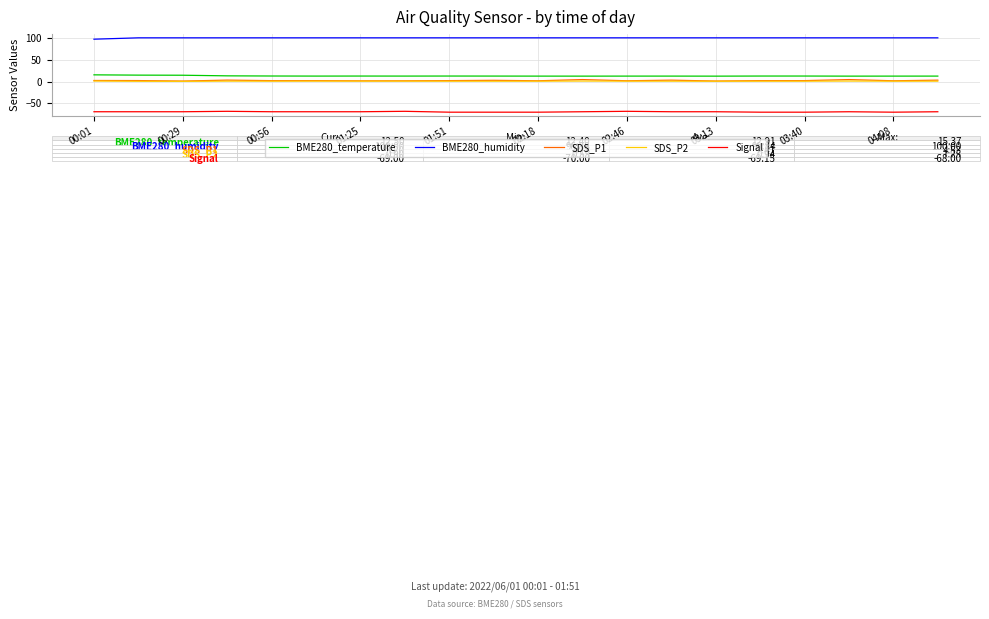

What is the minimum value shown in the chart?

-70.0